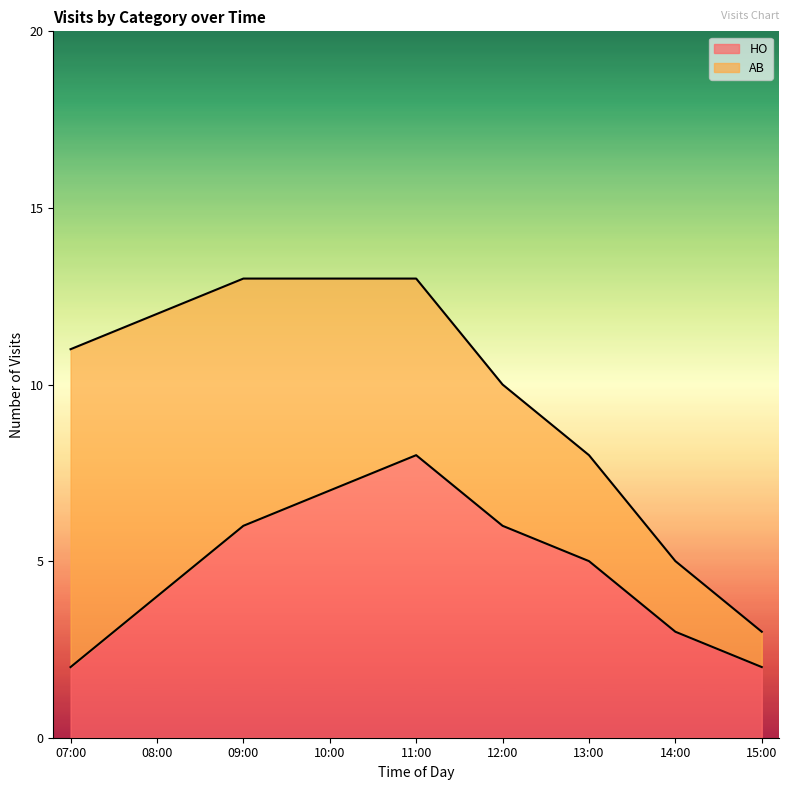

List the labels in order of value, smallest first.

07:00, 15:00, 14:00, 08:00, 13:00, 09:00, 12:00, 10:00, 11:00